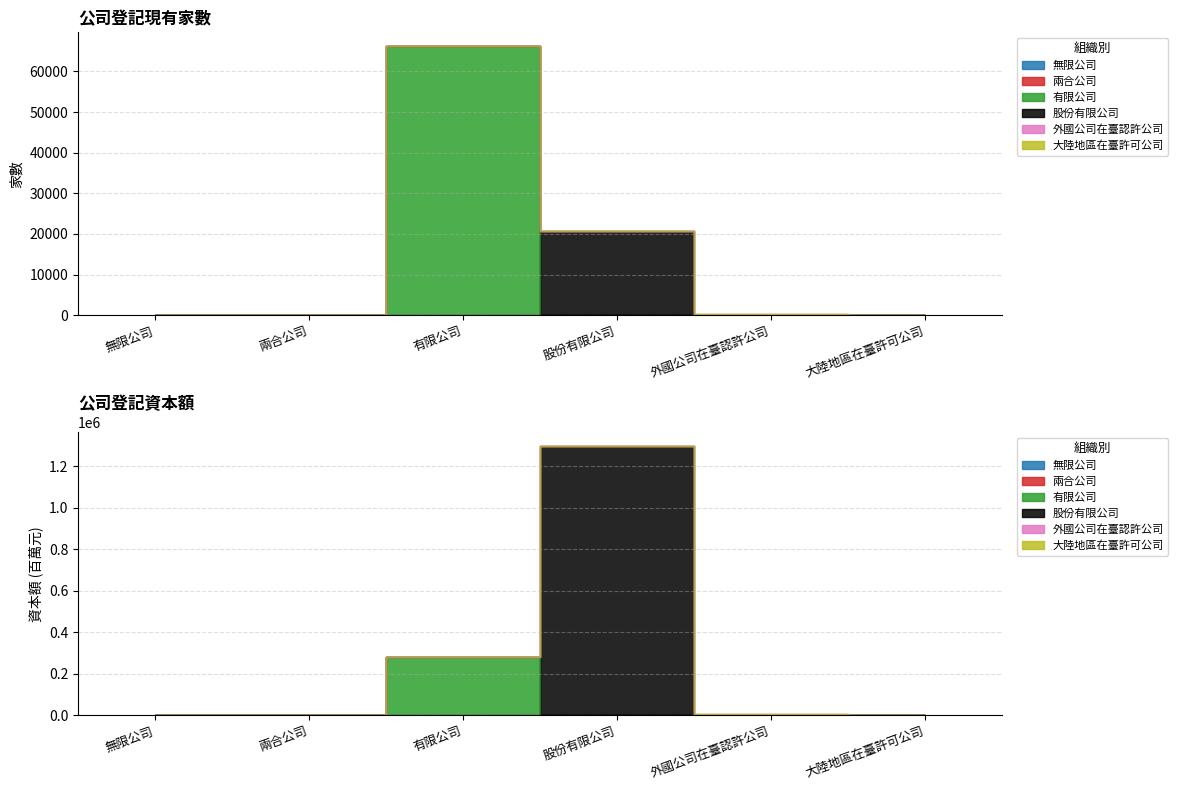

In 家數(單位:家), how many points are higher than both neighbors (excluding endpoints)?

1